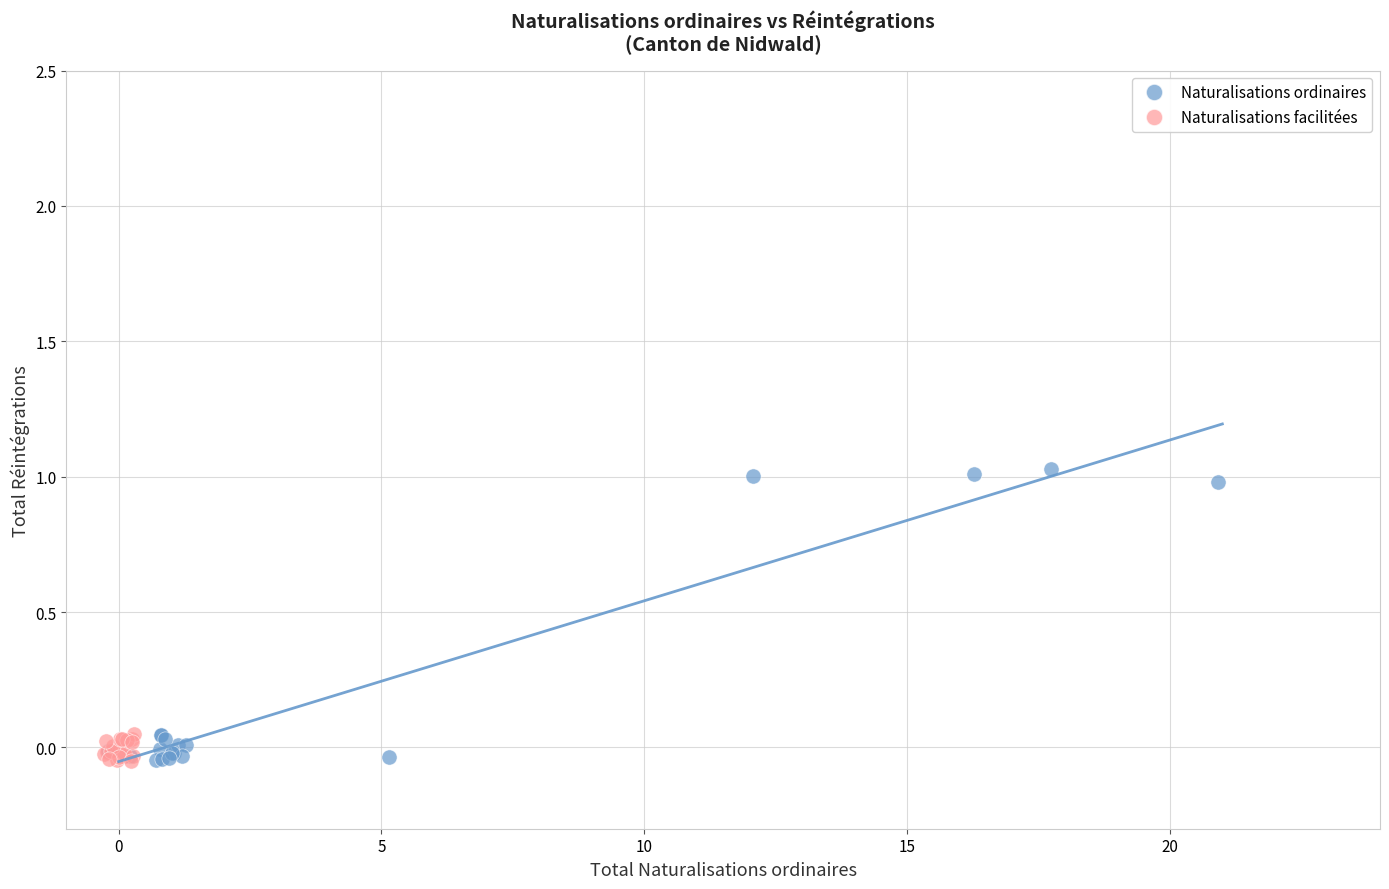

Which series has the largest Y range (max minus min)?

Naturalisations ordinaires